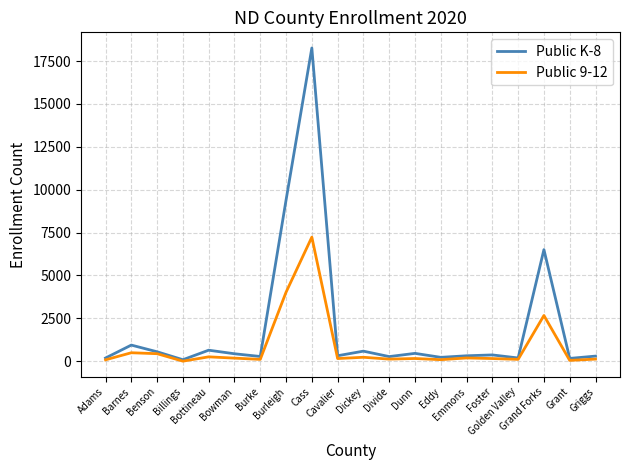

Which category has the highest value across all series?

Cass